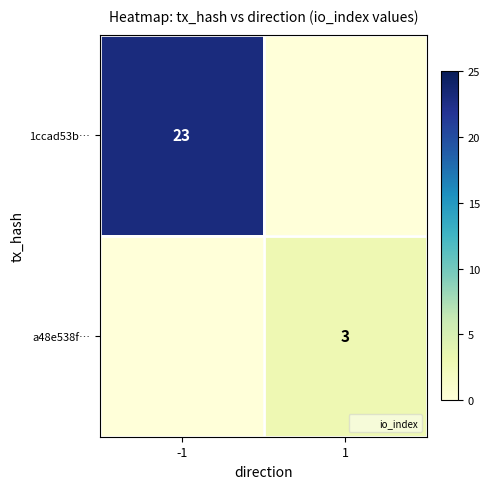

Rank the series at -1 from highest to lowest value.

1ccad53b…, a48e538f…